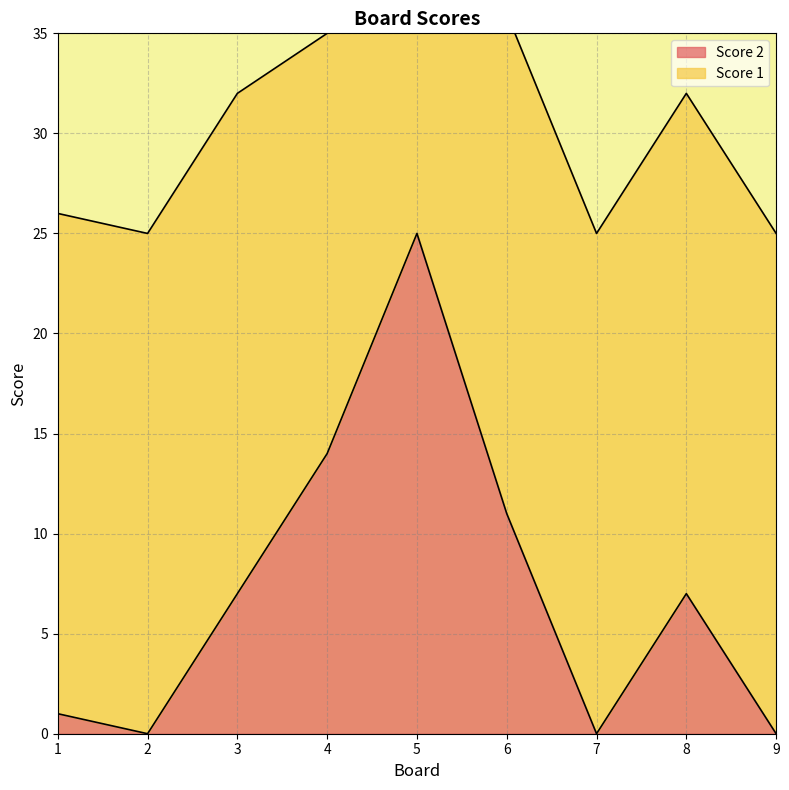

What is the average value?

7